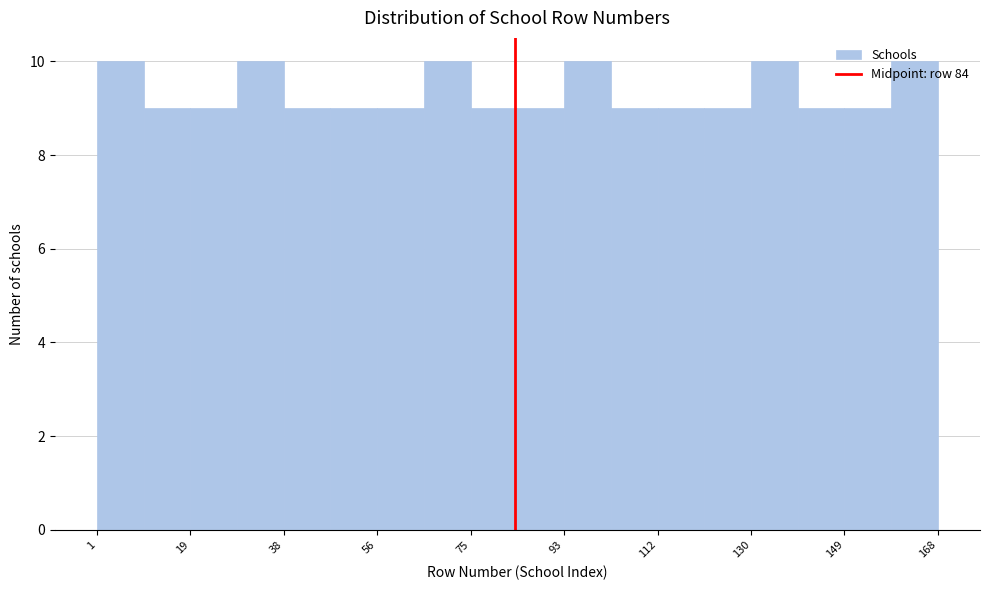

Reading left to right, transcribe this chart: for each bar, give the range it covers on the x-axis and its height. Neither the bar edges nor the heights are printed on the chart, so give them approximately, as read against the axes.

2 to 10: 10
10 to 20: 9
20 to 28: 9
28 to 38: 10
38 to 48: 9
48 to 56: 9
56 to 66: 9
66 to 76: 10
76 to 84: 9
84 to 94: 9
94 to 104: 10
104 to 112: 9
112 to 122: 9
122 to 130: 9
130 to 140: 10
140 to 150: 9
150 to 158: 9
158 to 168: 10